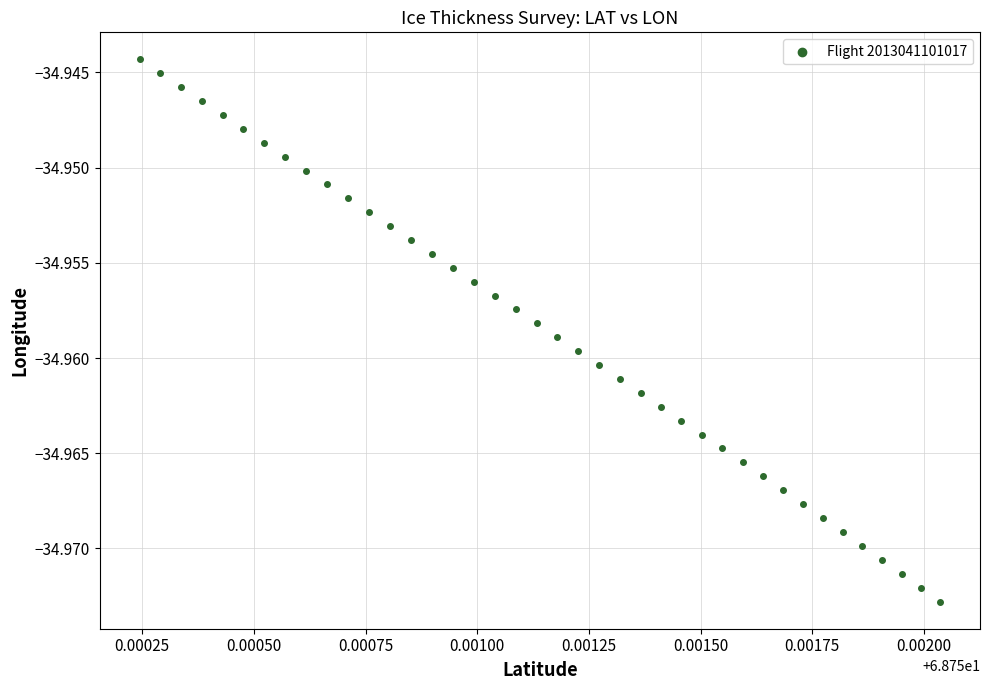

How many data points are displayed?

40